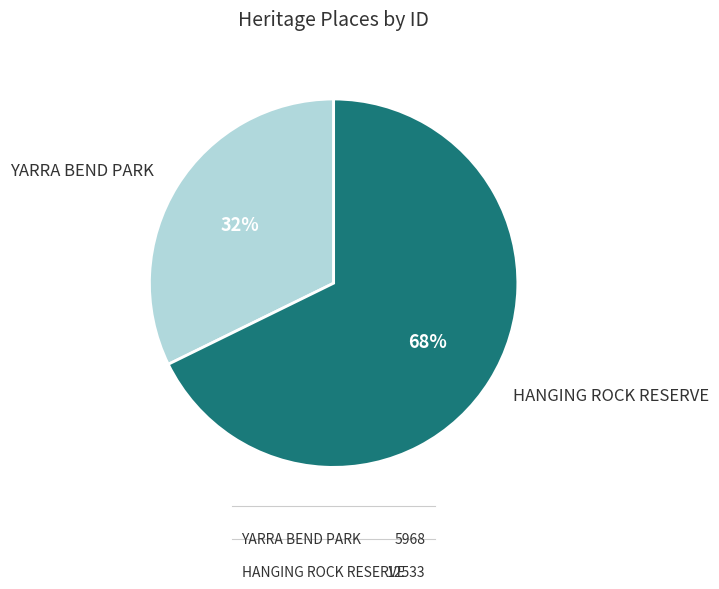

Count the number of slices in the pie.

2